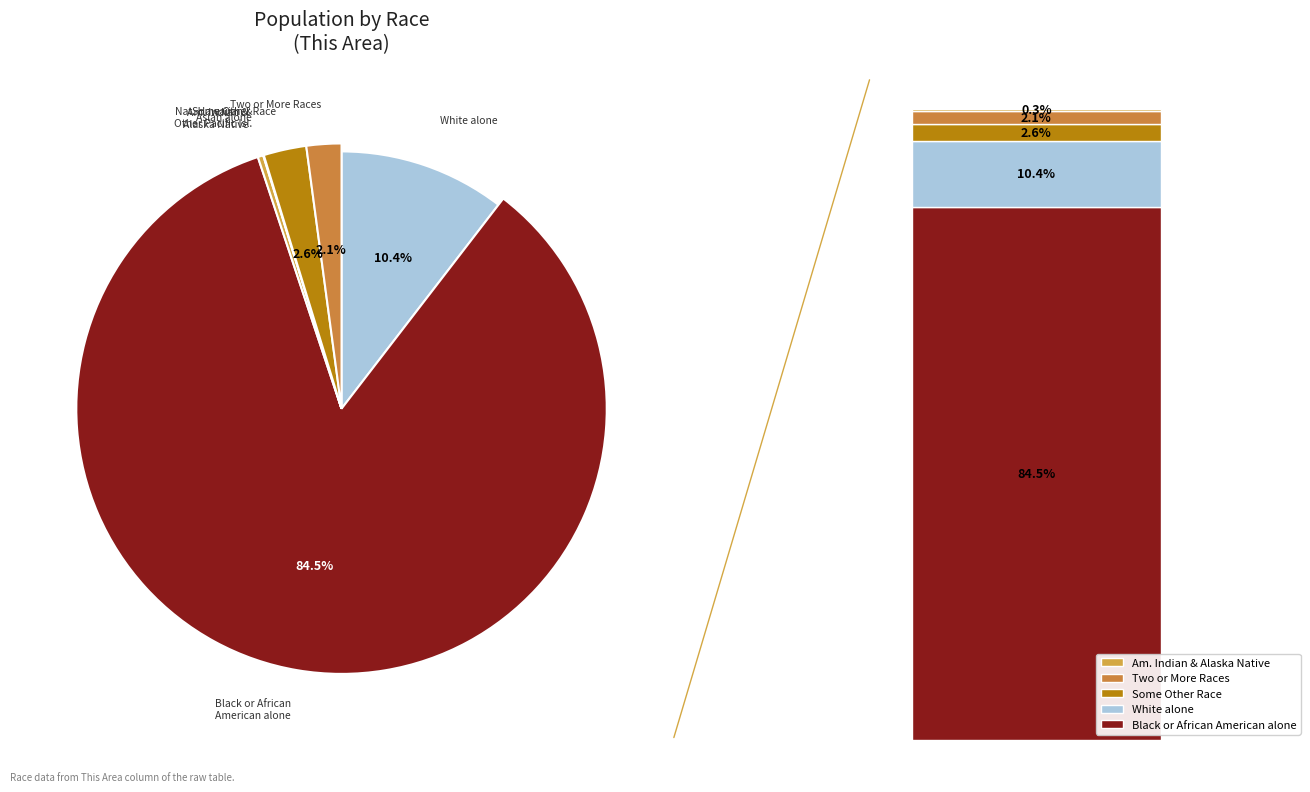

To the nearest percent, what is the difference between the Black or African American alone and White alone slice percentages?

74%